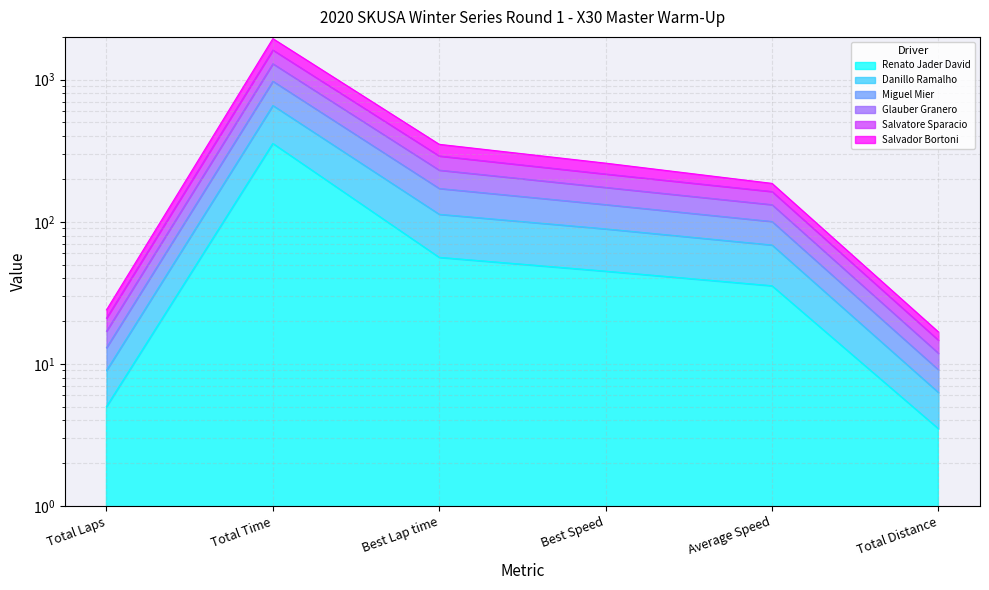

True or false: Salvatore Sparacio and Miguel Mier cross at least once.

False